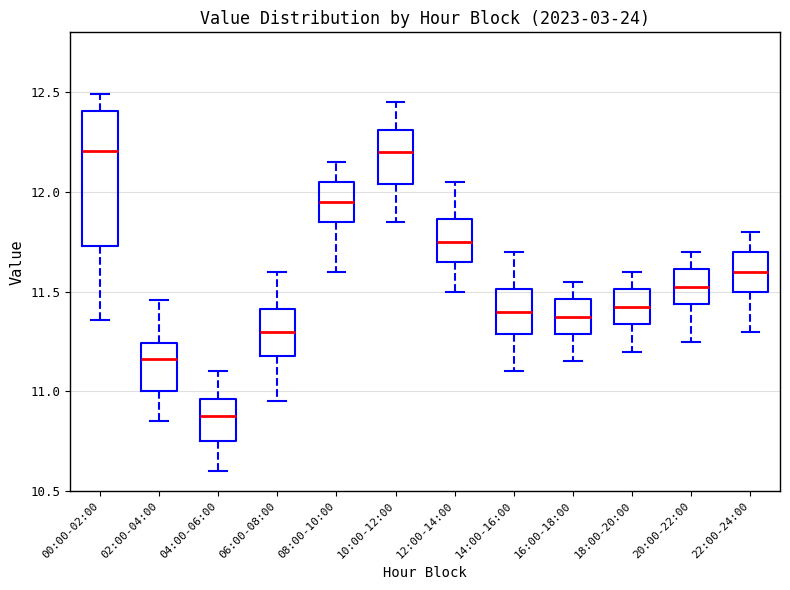

Which box is the tallest, from its lower edge to its upper edge?

00:00-02:00